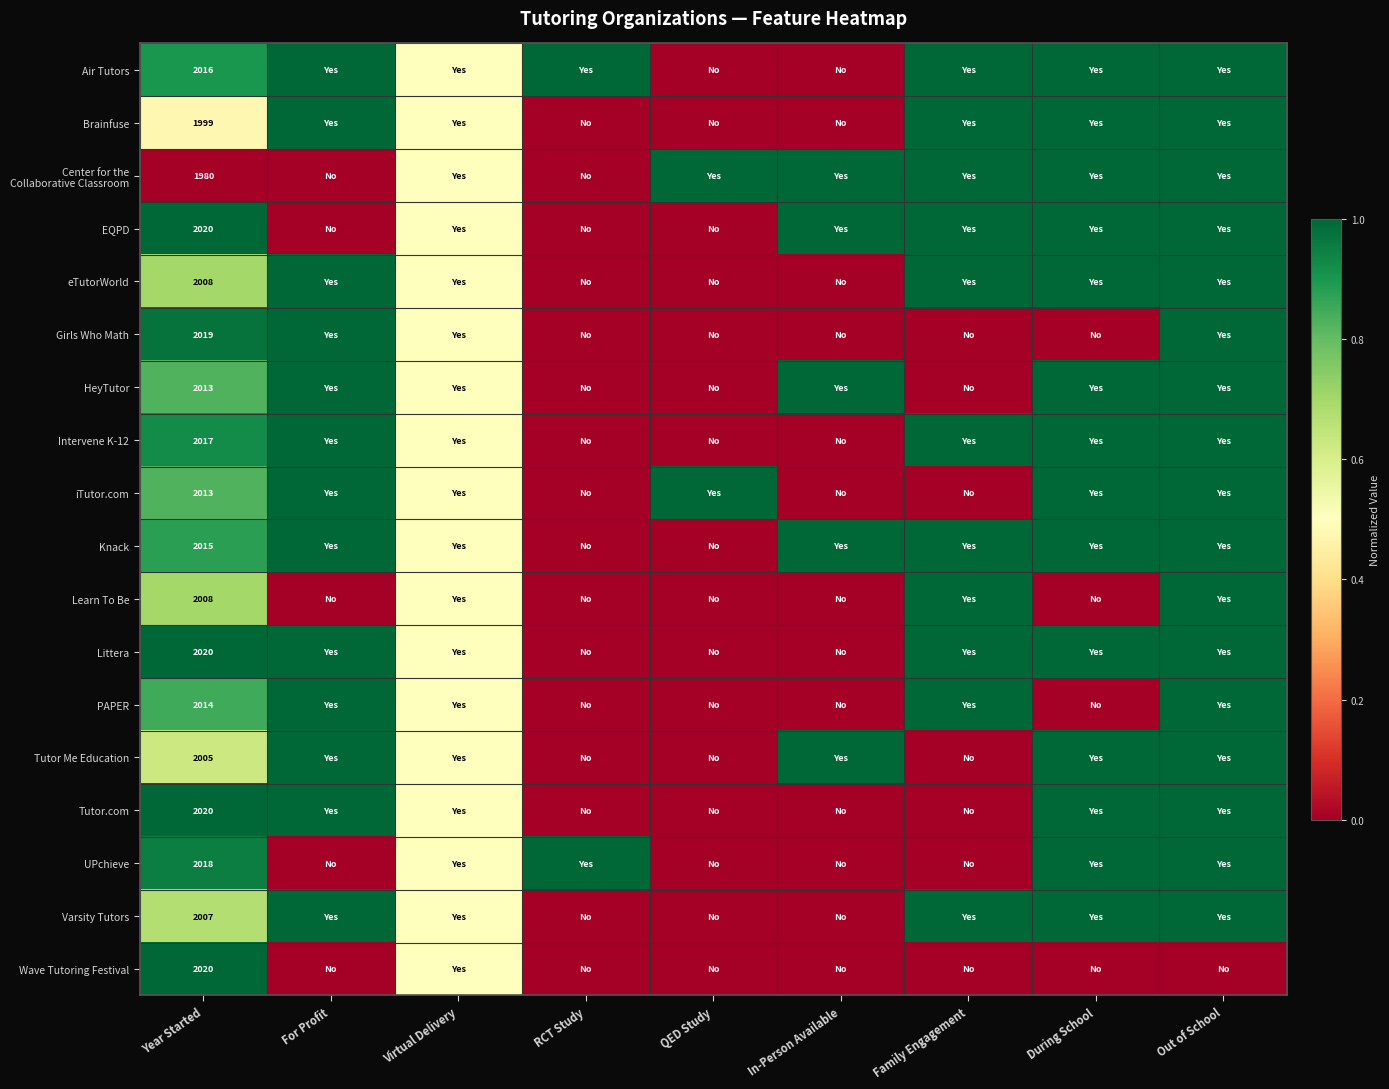

Between Virtual Delivery and In-Person Available, which is larger?

Virtual Delivery